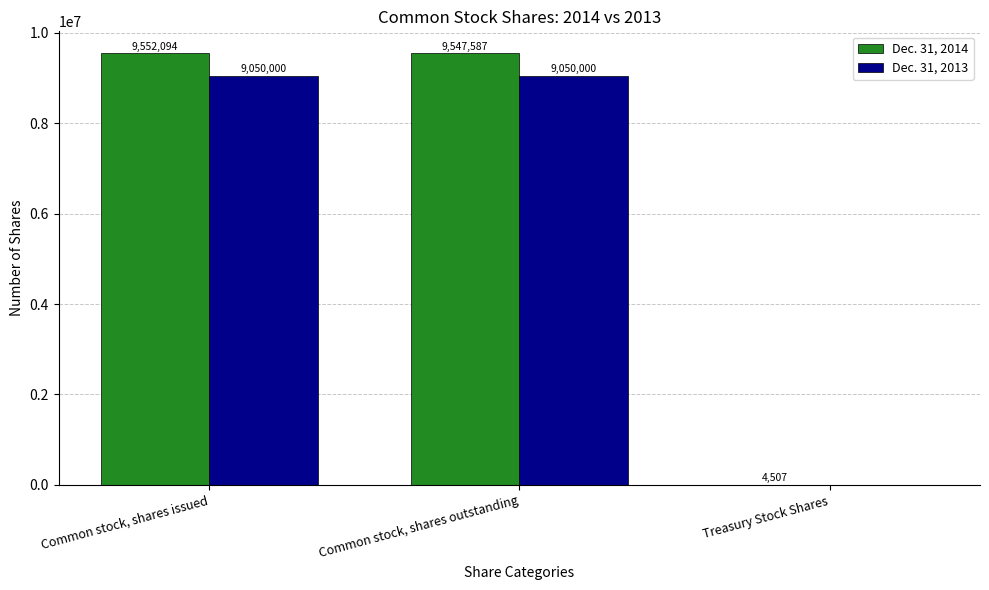

At which label does Dec. 31, 2014 first exceed 9547587?

Common stock, shares issued